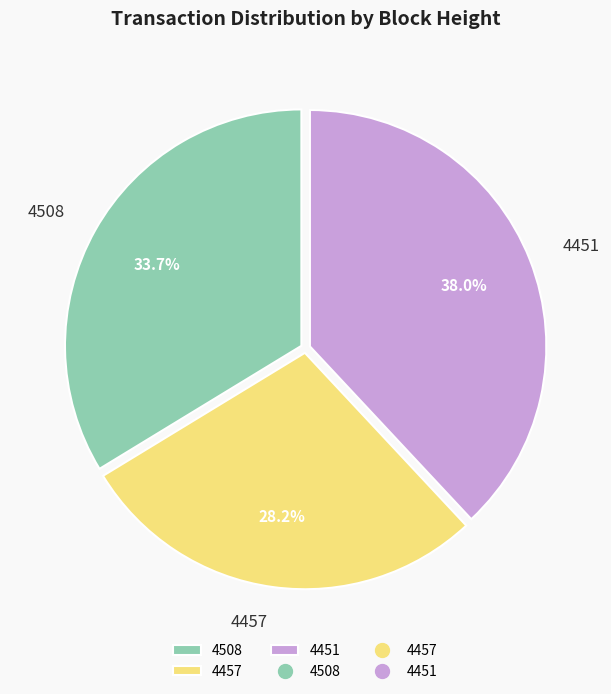

To the nearest percent, what portion does 4508 represent?

34%